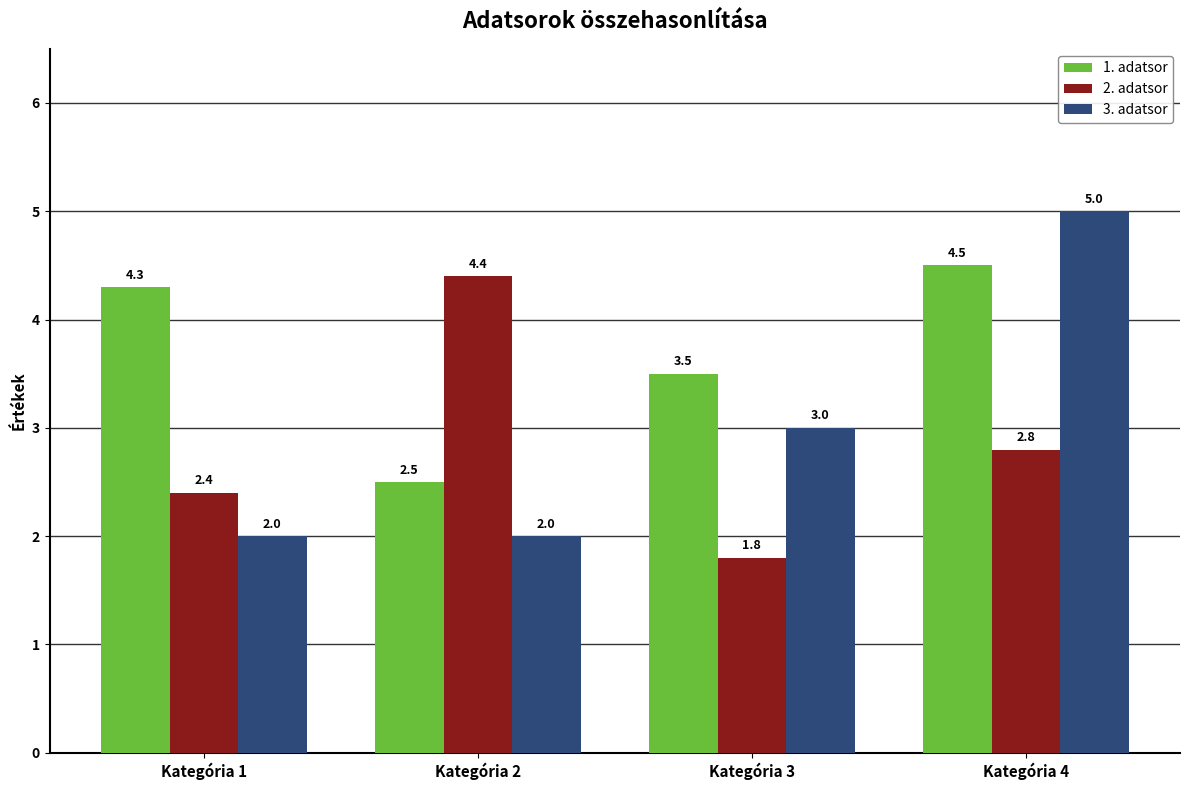

What is the total value across all series at Kategória 3?

8.3